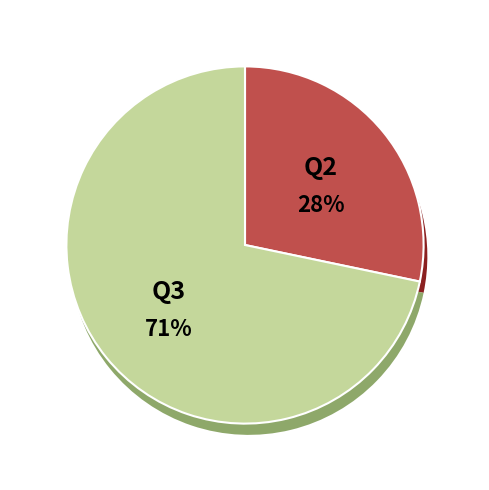

Does Q4 represent more than half of the total?

No